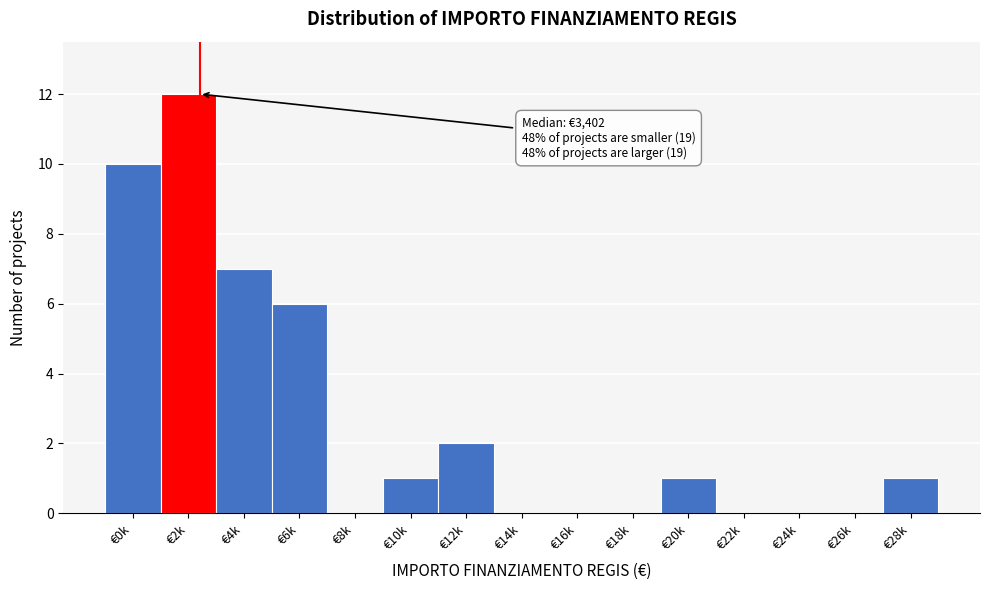

Reading right to left, list all the values displayed in this chart.

€28k=1	€26k=0	€24k=0	€22k=0	€20k=1	€18k=0	€16k=0	€14k=0	€12k=2	€10k=1	€8k=0	€6k=6	€4k=7	€2k=12	€0k=10